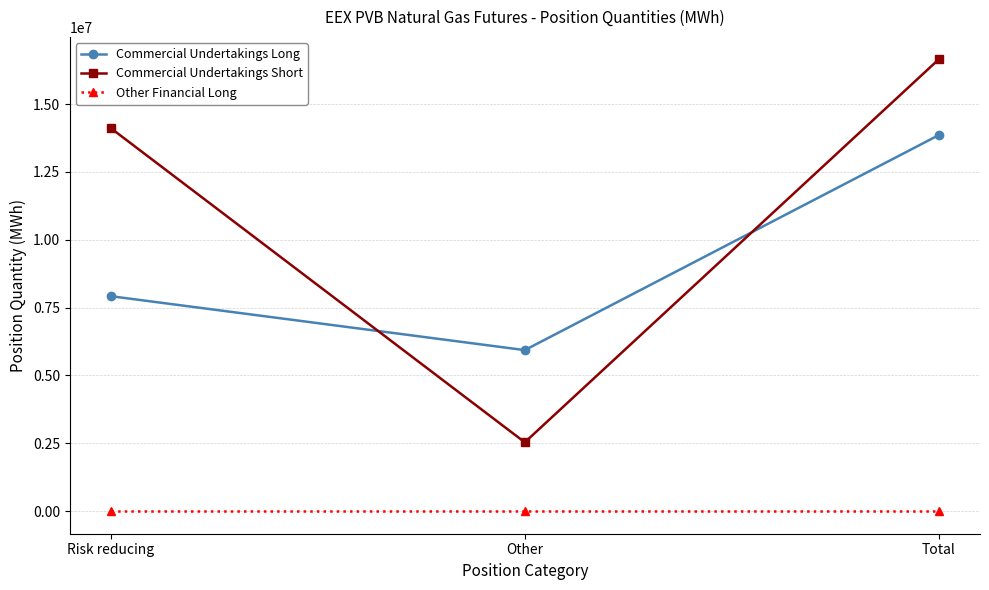

Is the value of Commercial Undertakings Long at Risk reducing greater than the value of Other Financial Long at Total?

Yes